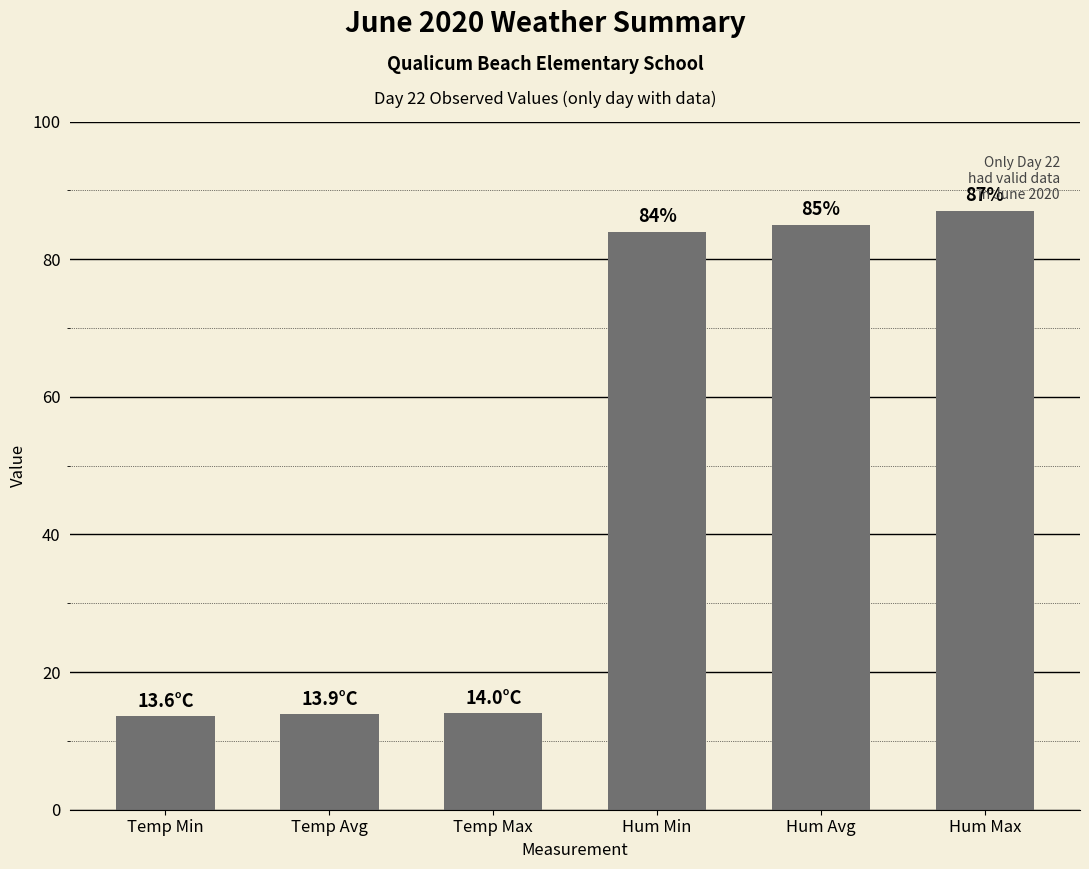

What is the difference between the maximum and minimum values?

73.4